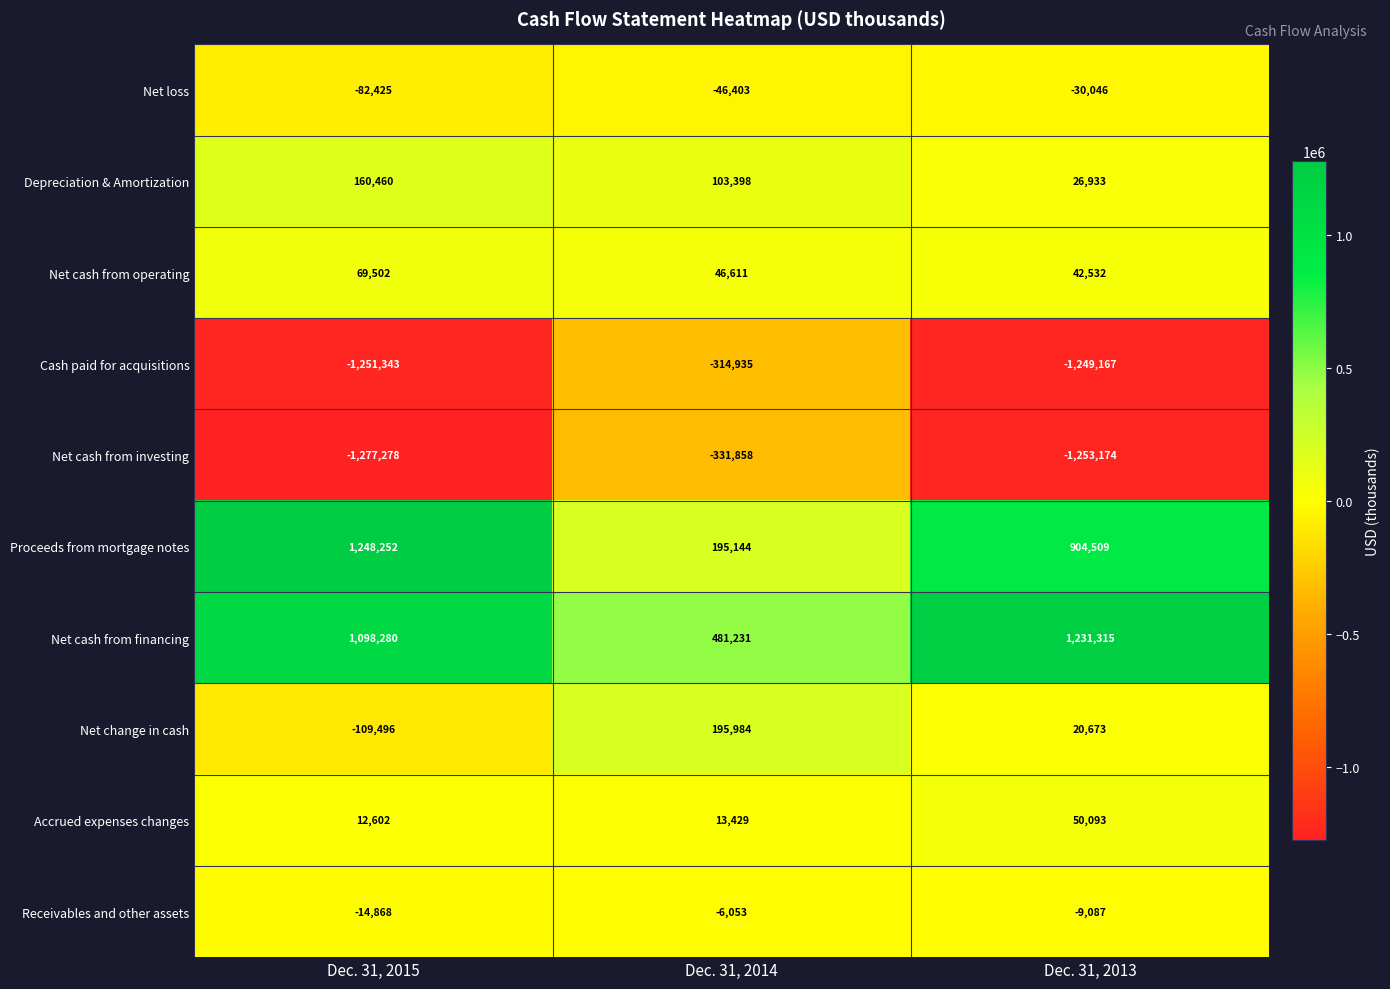

Is it true that Net cash from investing equals -105984 at Dec. 31, 2014?

False